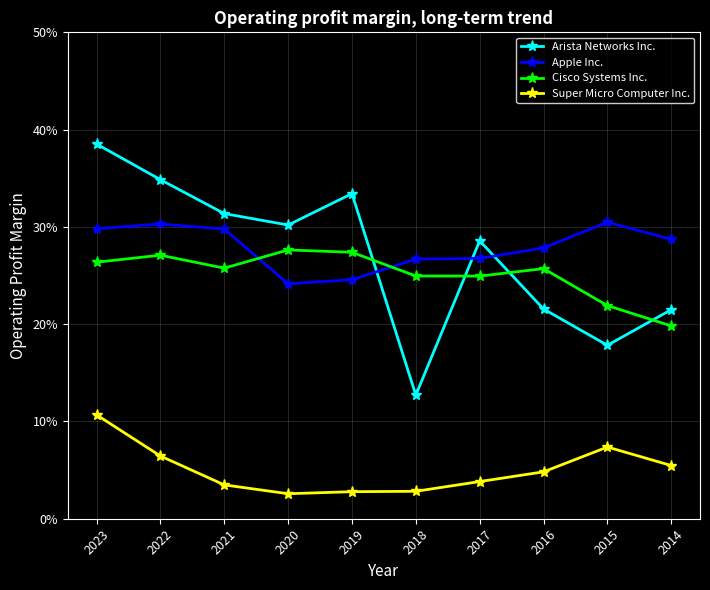

Does the chart have visible grid lines?

Yes